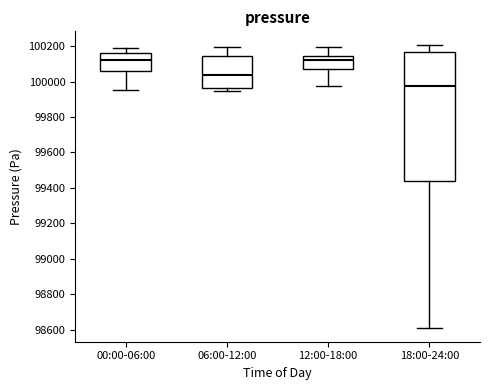

Which box has the lowest median line?

18:00-24:00